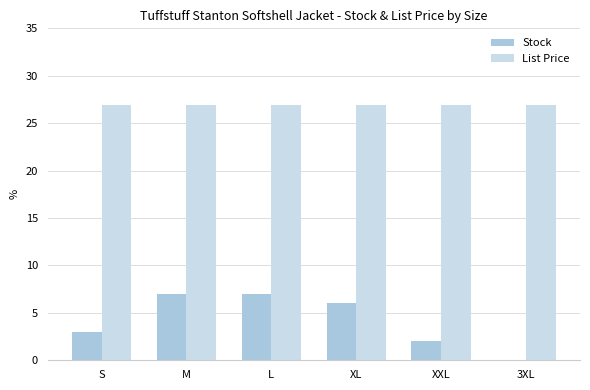

Rank the categories by Stock value from lowest to highest.

3XL, XXL, S, XL, M, L